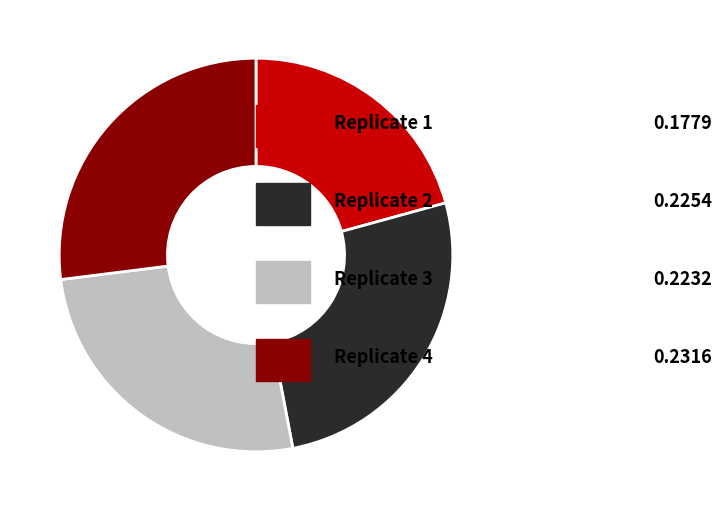

Does any single category account for the majority?

No